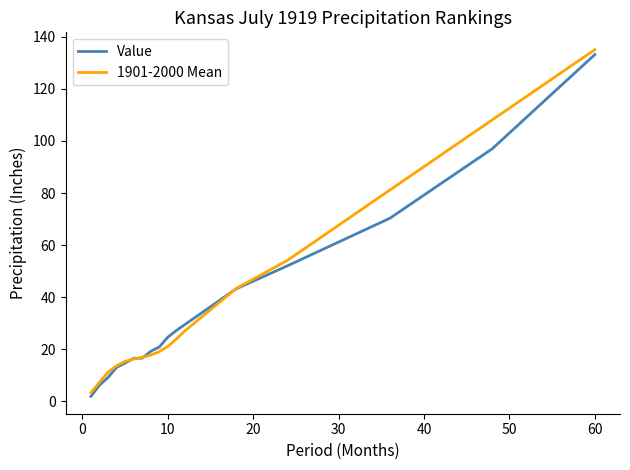

Which series ends up on top after the final intersection of 1901-2000 Mean and Value?

1901-2000 Mean